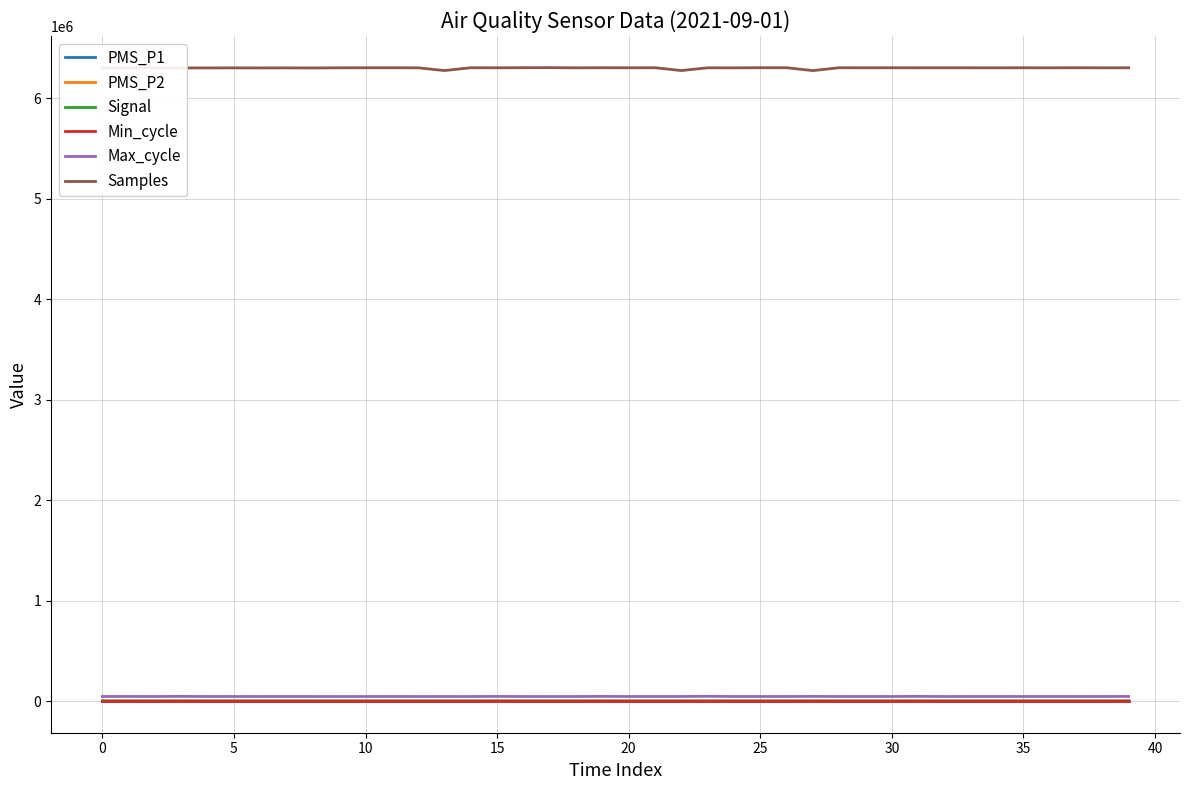

Which series has the largest total across all categories?

Samples